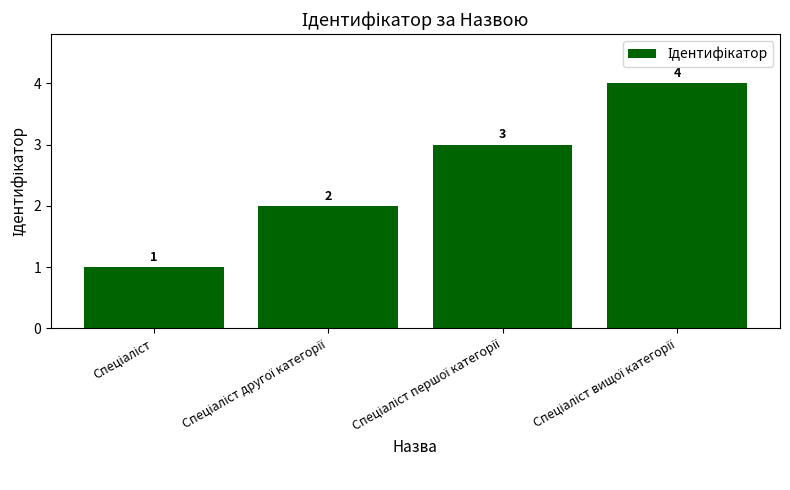

Count the values in the range 2 to 4.

3